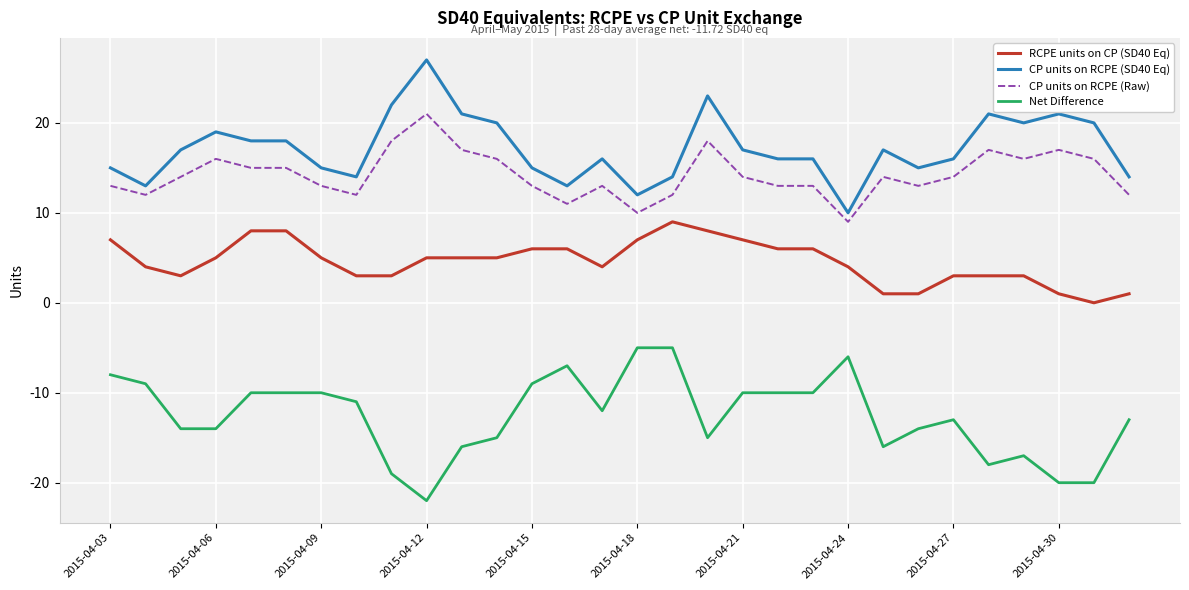

True or false: RCPE units on CP (SD40 Eq) and CP units on RCPE (SD40 Eq) cross at least once.

False